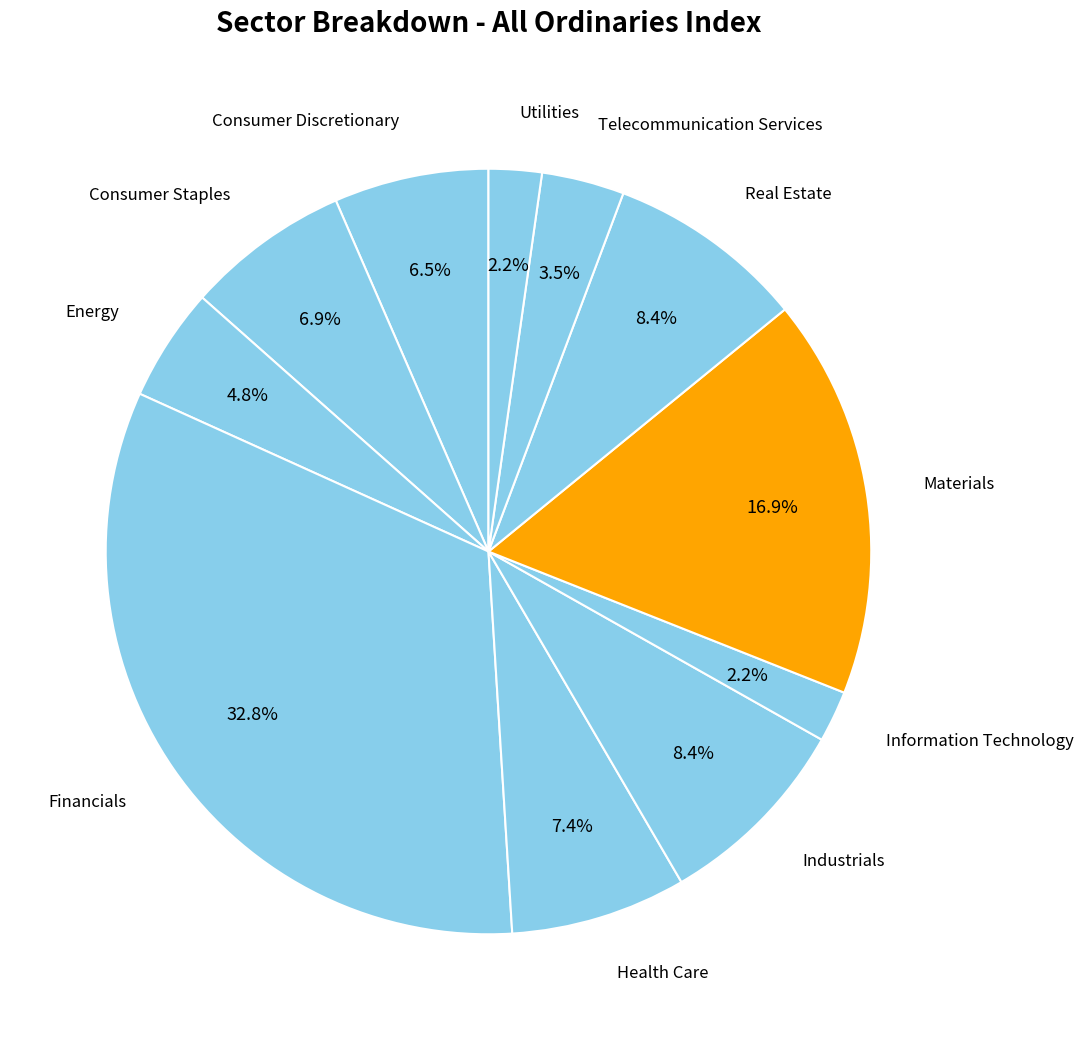

Count the number of slices in the pie.

11